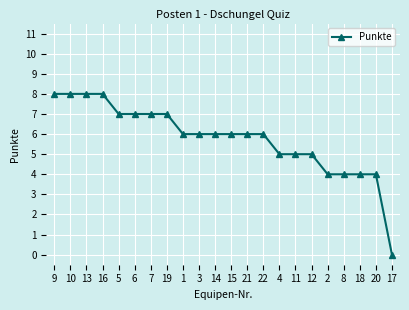

Reading left to right, extract all data points from this chart.

9=8	10=8	13=8	16=8	5=7	6=7	7=7	19=7	1=6	3=6	14=6	15=6	21=6	22=6	4=5	11=5	12=5	2=4	8=4	18=4	20=4	17=0